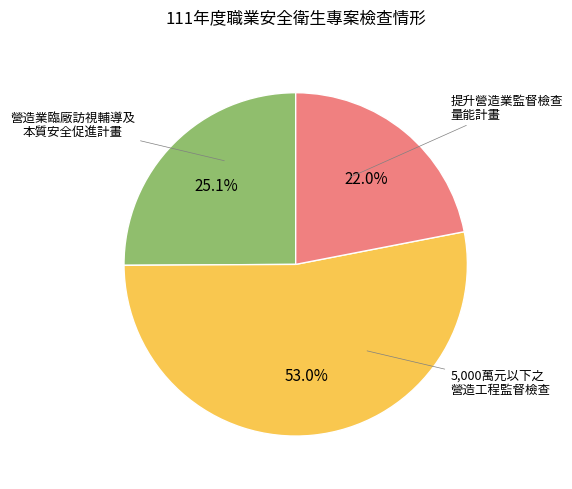

Does any single category account for the majority?

Yes